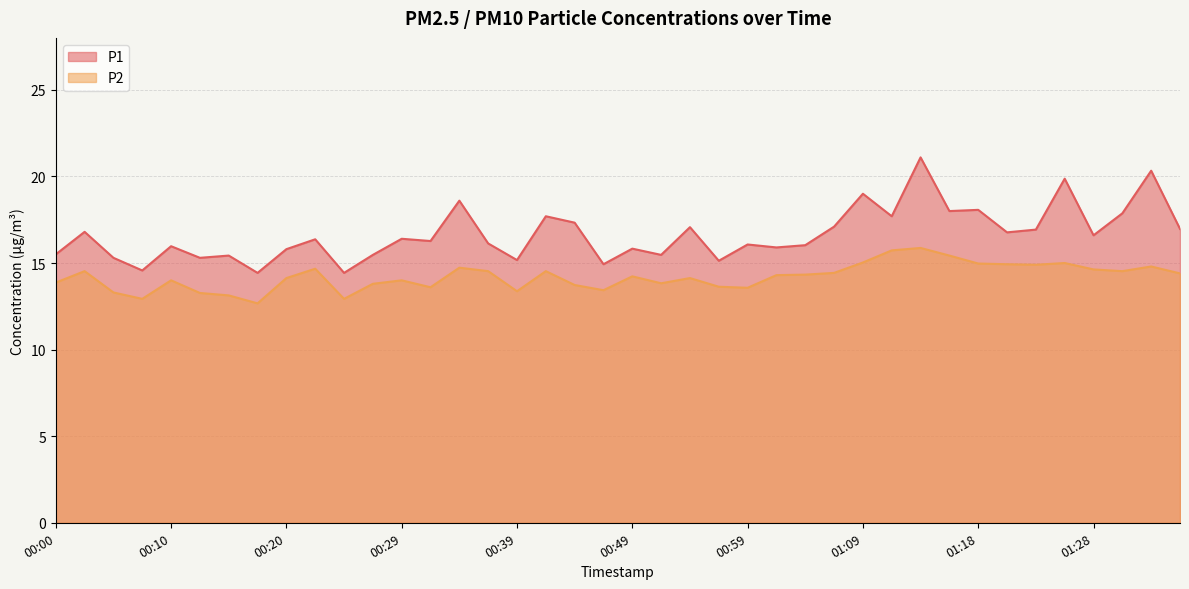

What is the label of the 30th point from the right?

00:24